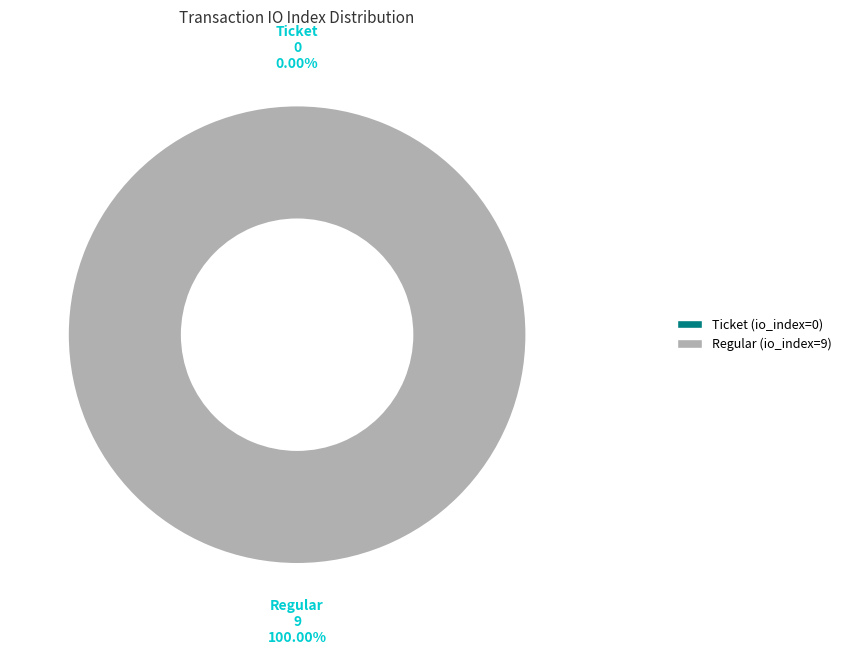

To the nearest percent, what is the combined percentage of Regular (io_index=9) and Ticket (io_index=0)?

100%